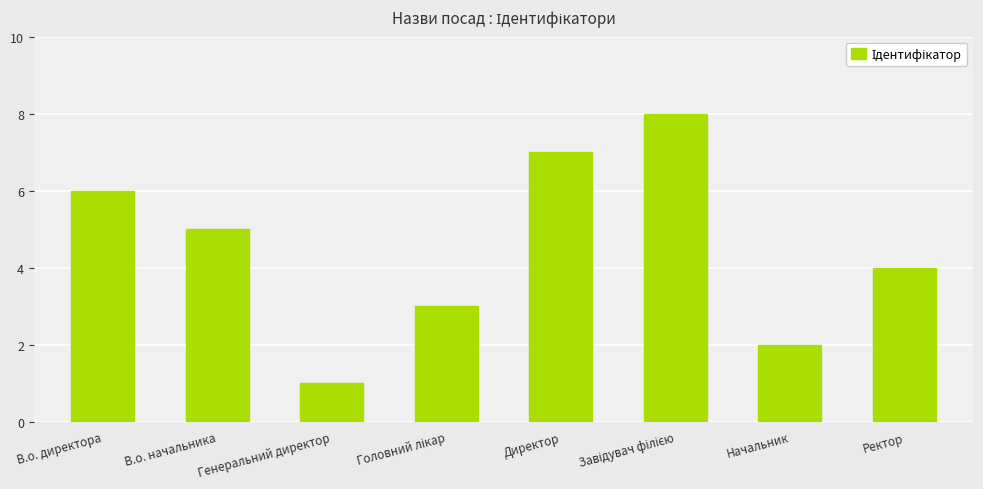

Does the chart contain stacked bars?

No